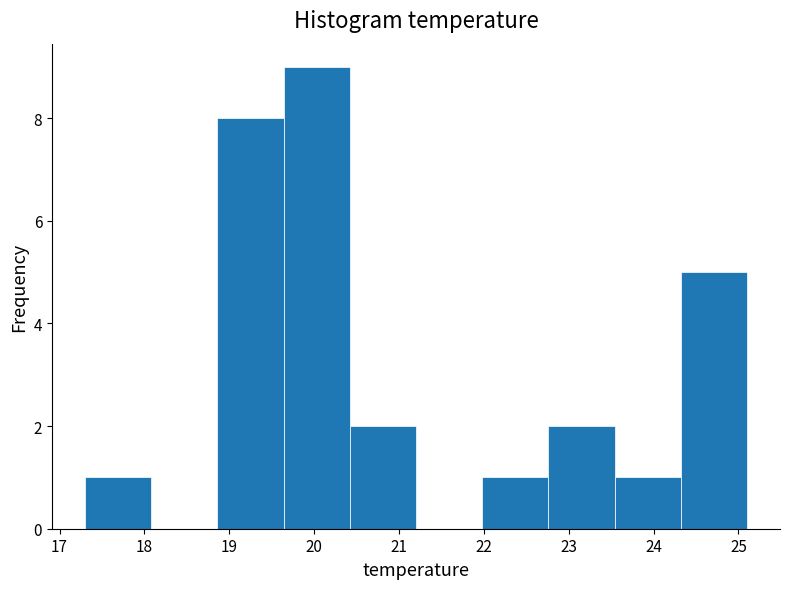

Reading left to right, list every bar in this chart as the range it spans on the x-axis followed by its height. Neither the bar edges nor the heights are printed on the chart, so give them approximately, as read against the axes.

17.30 to 18.08: 1
18.08 to 18.86: 0
18.86 to 19.64: 8
19.64 to 20.42: 9
20.42 to 21.20: 2
21.20 to 21.98: 0
21.98 to 22.76: 1
22.76 to 23.54: 2
23.54 to 24.32: 1
24.32 to 25.10: 5